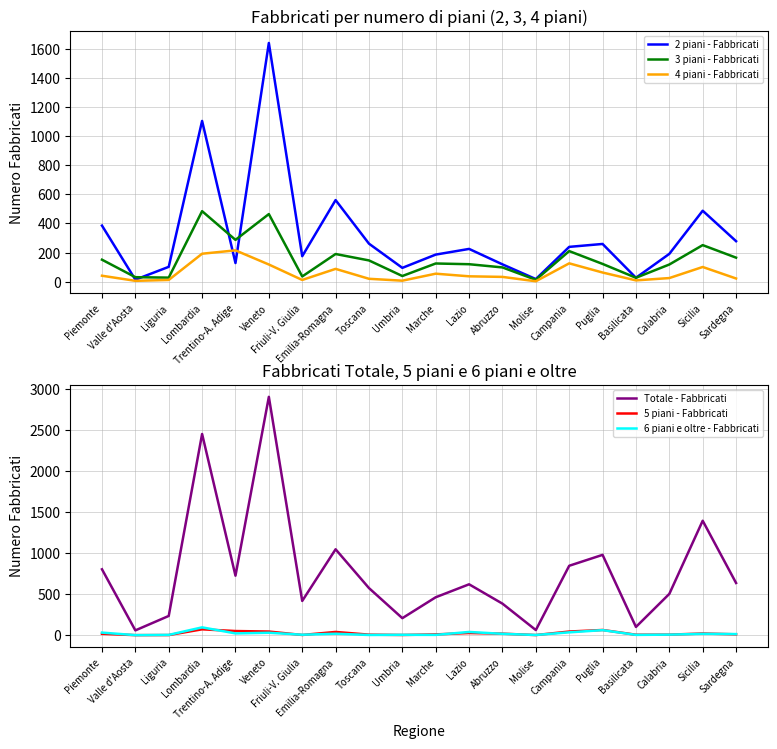

How many data points in 4 piani - Fabbricati are less than 37?

10